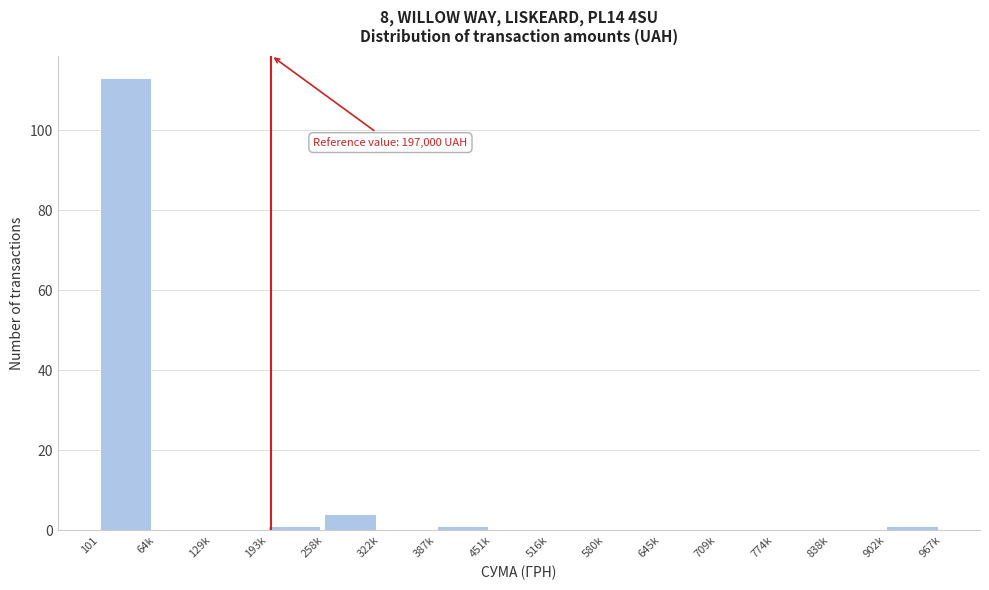

Reading right to left, what are all the values shown in this chart?

902k=1	838k=0	774k=0	709k=0	645k=0	580k=0	516k=0	451k=0	387k=1	322k=0	258k=4	193k=1	129k=0	64k=0	101=113